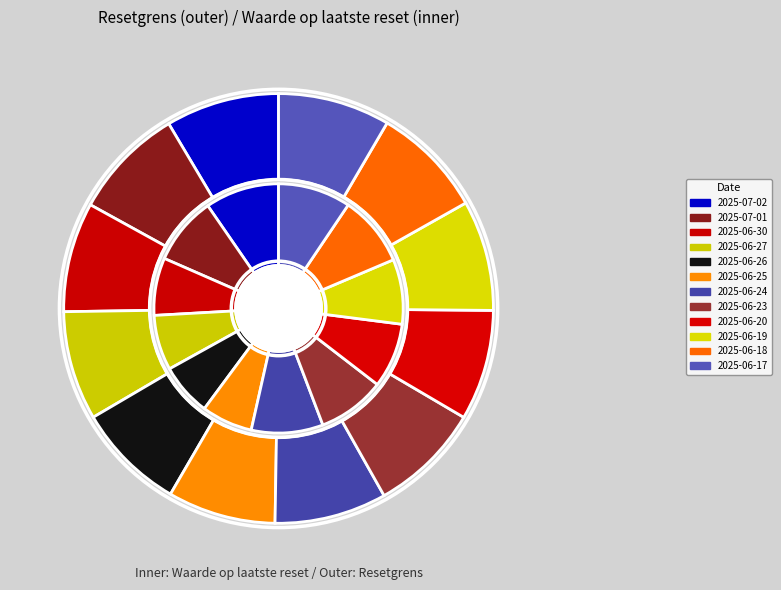

Approximately how many times larger is the value at 2025-06-19 compared to 2025-06-26?

1.0